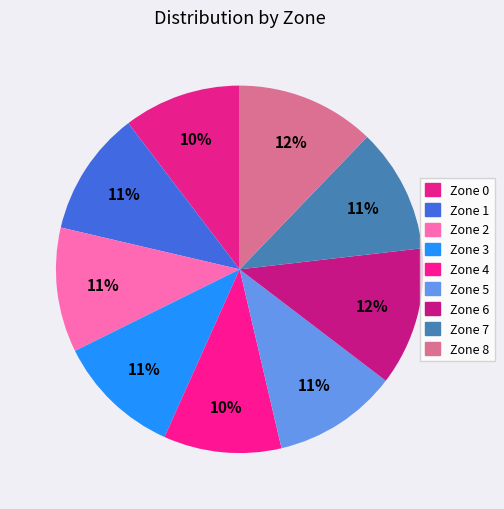

How many slices are in this pie chart?

9